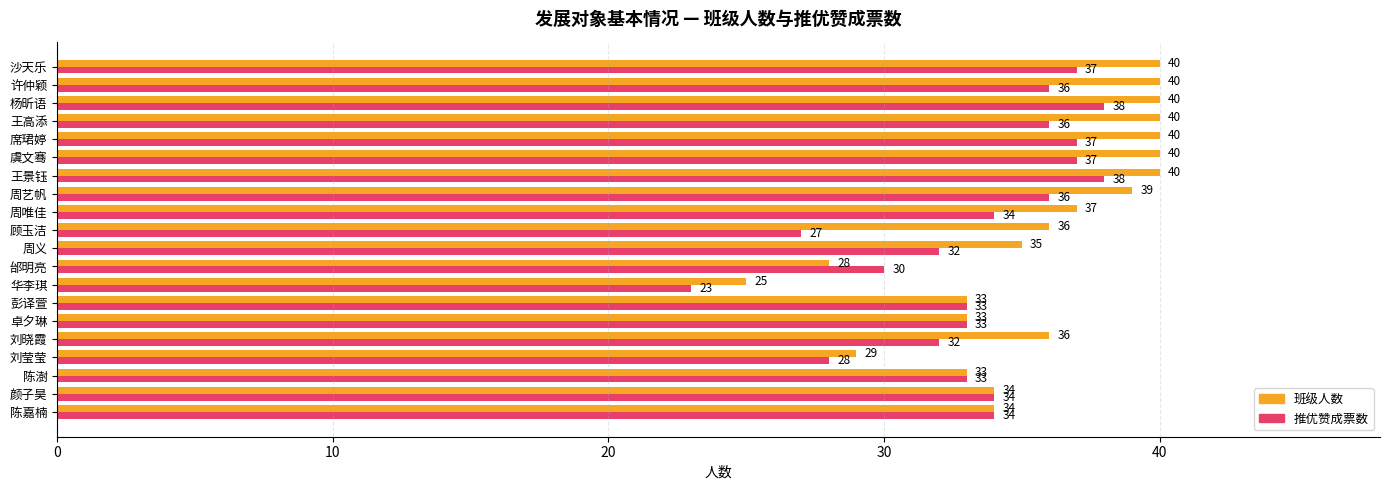

What is the spread (max minus min) of values at 虞文骞?

3